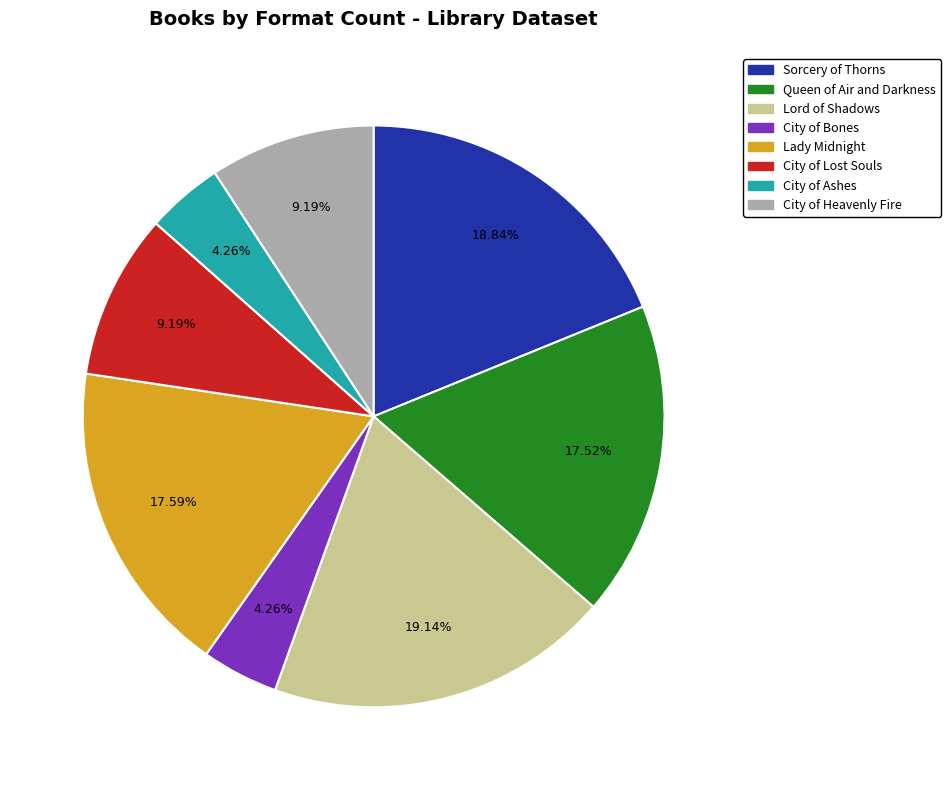

Combined, do Sorcery of Thorns and Lord of Shadows account for over 50%?

No